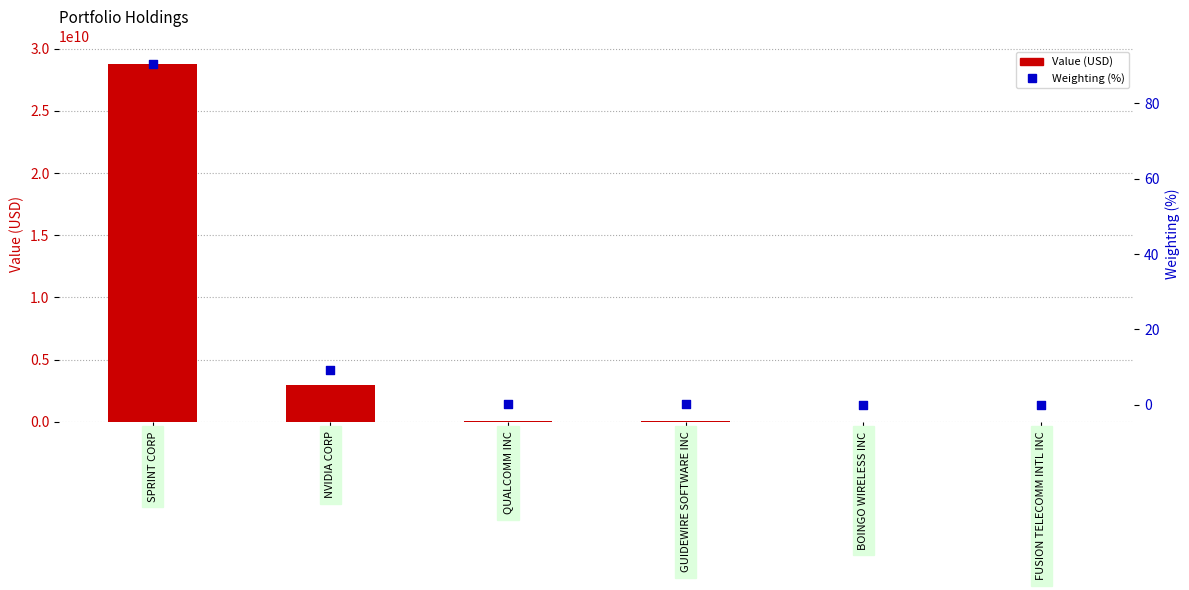

Which series has the largest total across all categories?

Value (USD)